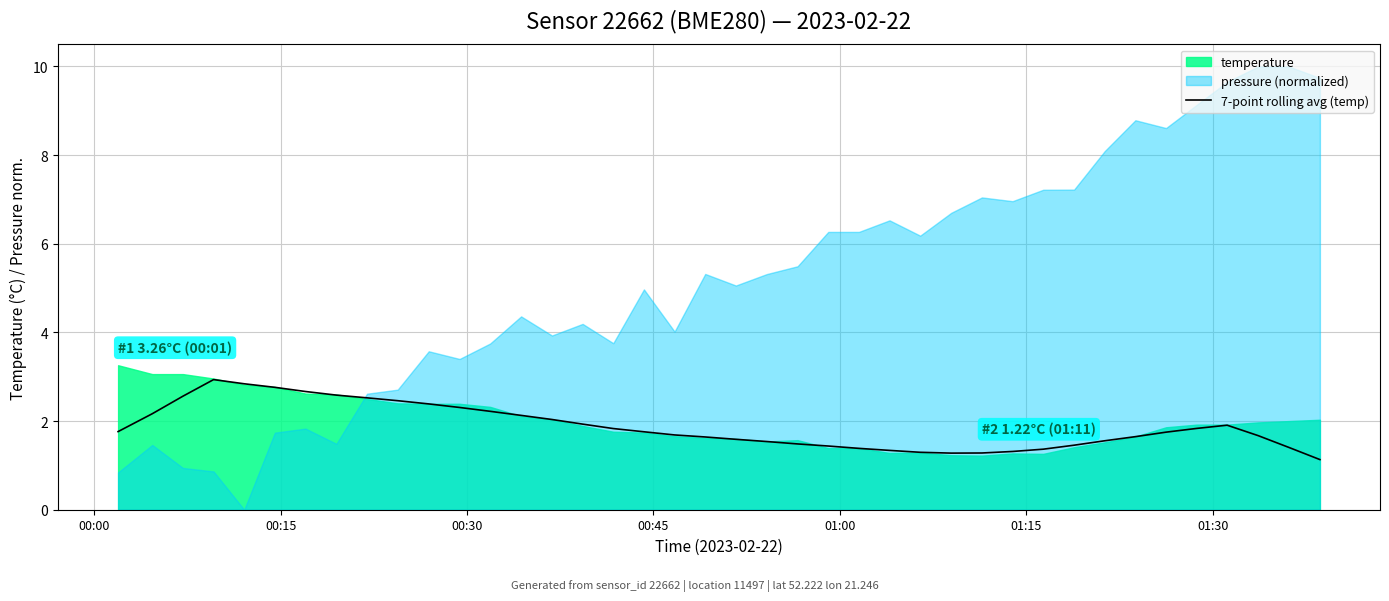

What is the value of the 5th point from the left?

2.8